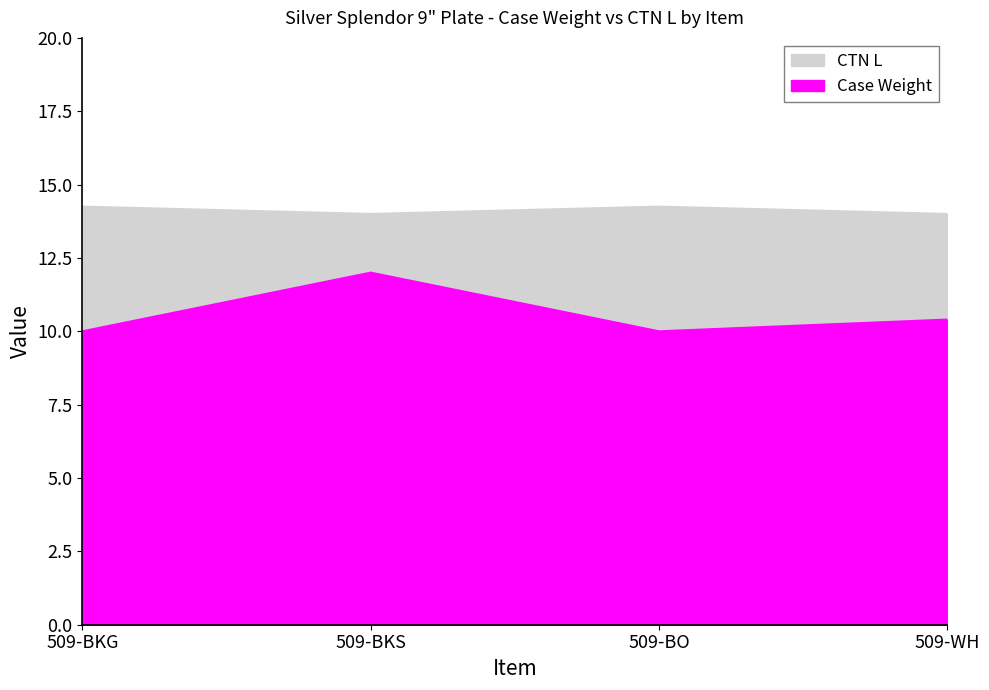

What are all the series names shown in the legend?

Case Weight, CTN L